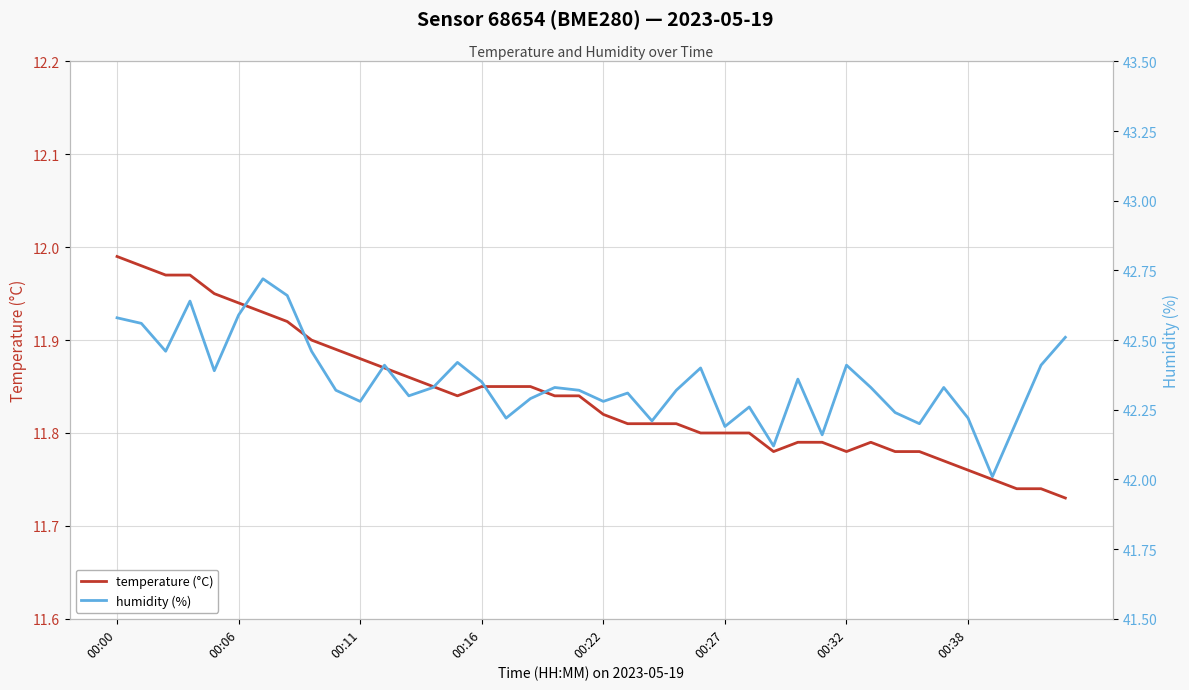

The temperature (°C) series shows 3.4 at 00:11. True or false?

False